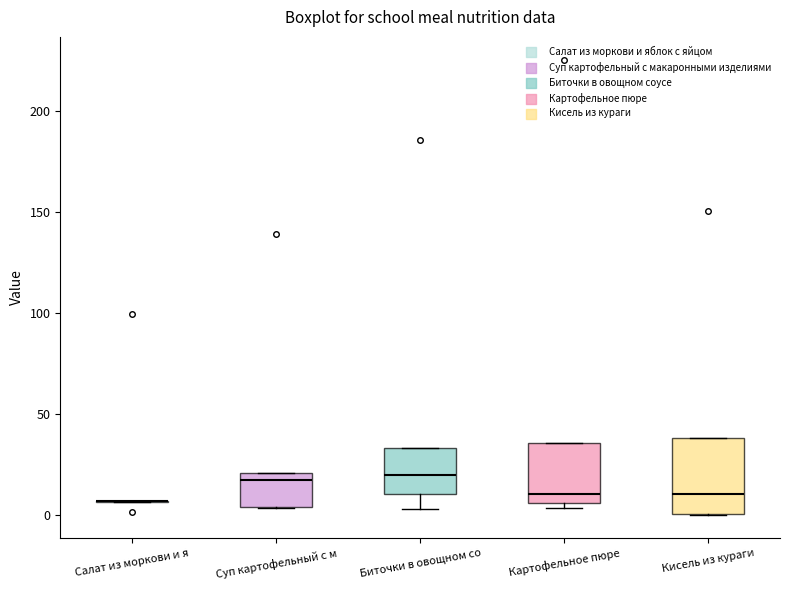

Reading left to right, read every box against the y-axis: the position of its median line, the range the box covers, and the ends of its whiskers. The values are not printed on the chart, so give them approximately, as read against the axis.

Салат из моркови и я: box collapsed to a line at 5, whiskers 5 to 5
Суп картофельный с м: median 15, box 5 to 20, whiskers 5 to 20
Биточки в овощном со: median 20, box 10 to 35, whiskers 5 to 35
Картофельное пюре: median 10, box 5 to 35, whiskers 5 (just below the box's lower edge) to 35
Кисель из кураги: median 10, box 0 to 40, whiskers 0 to 40